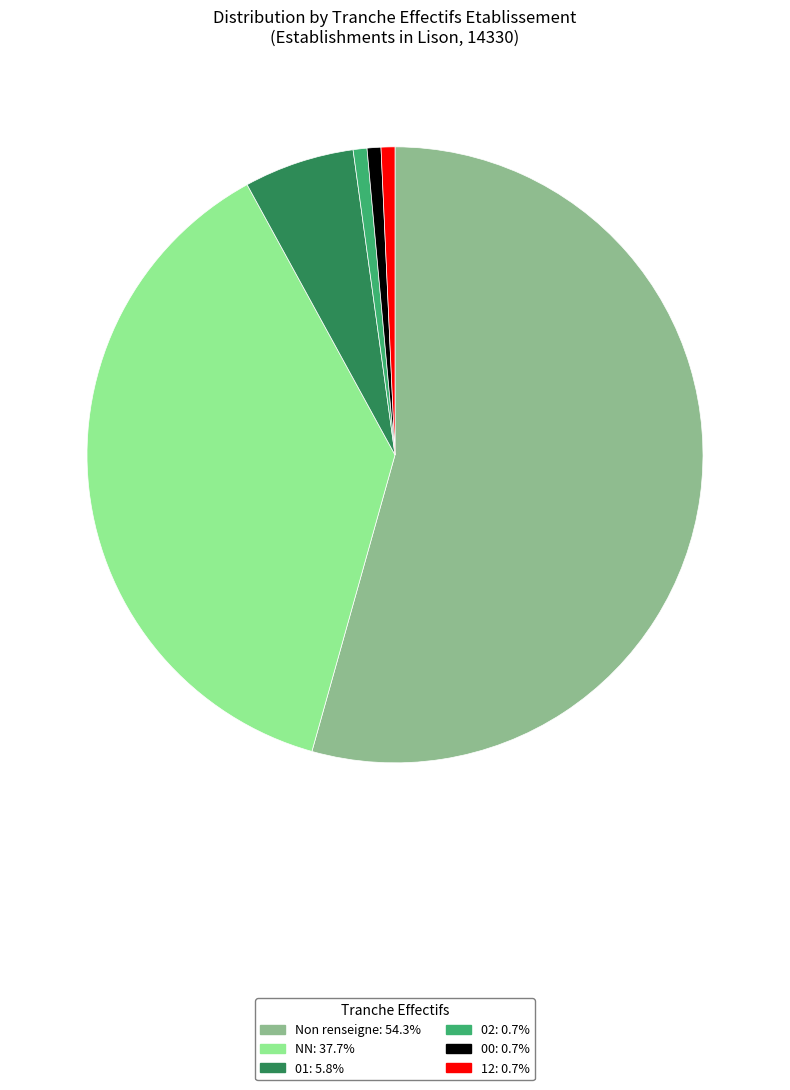

Is there any slice that represents more than half of the pie?

Yes